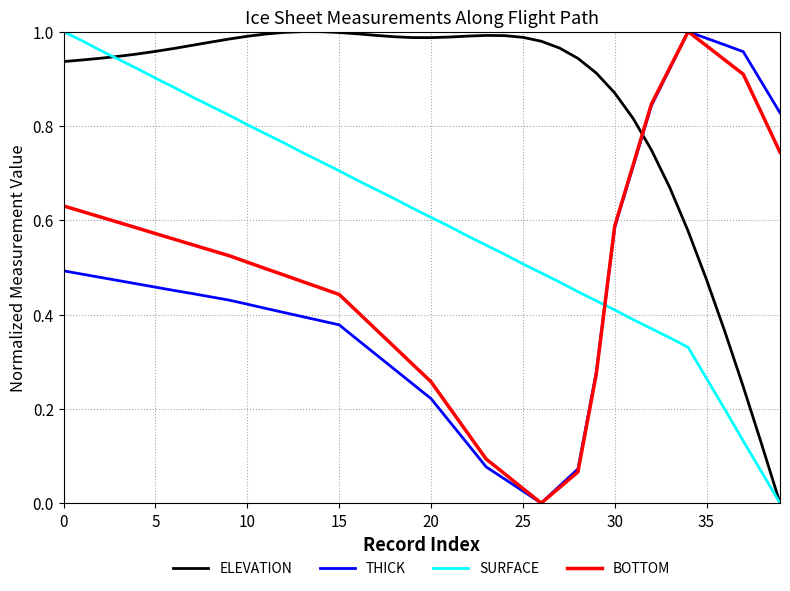

True or false: ELEVATION and BOTTOM intersect in this chart.

True